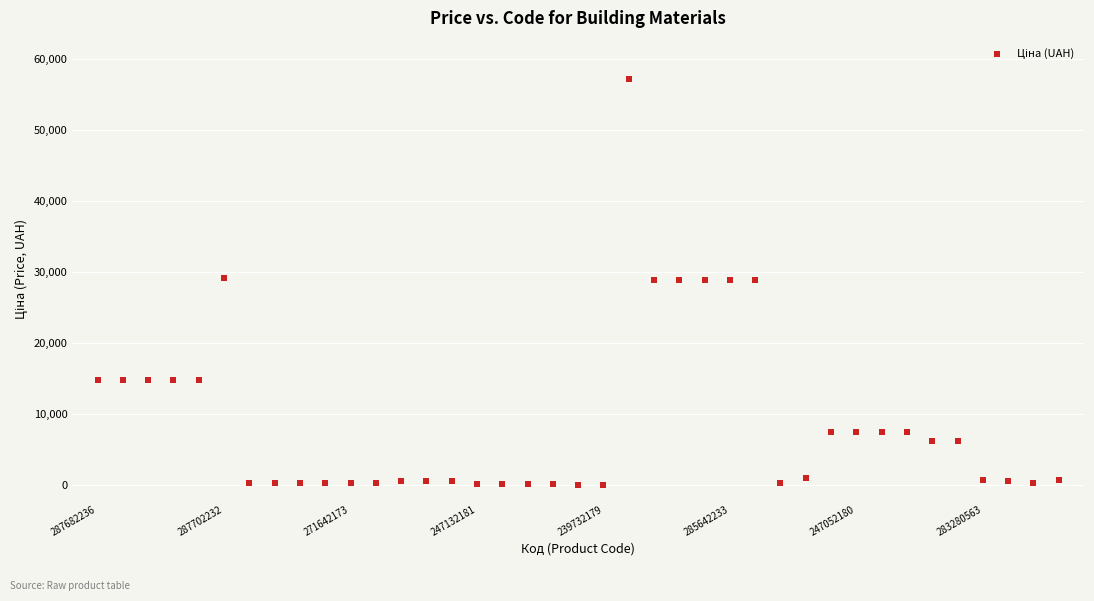

What is the range of Y values (max minus min)?

57202.1